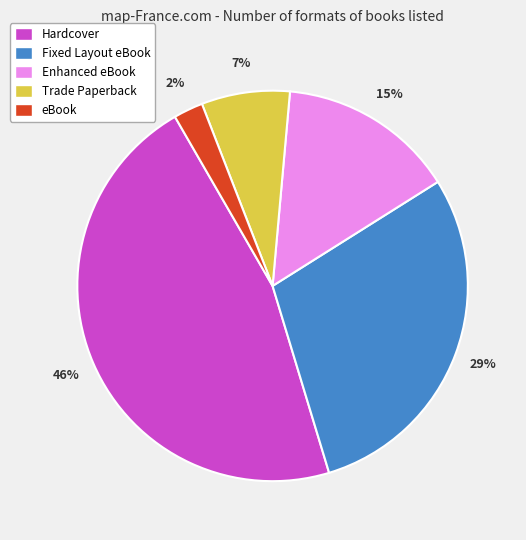

Which has a higher value, Trade Paperback or Fixed Layout eBook?

Fixed Layout eBook